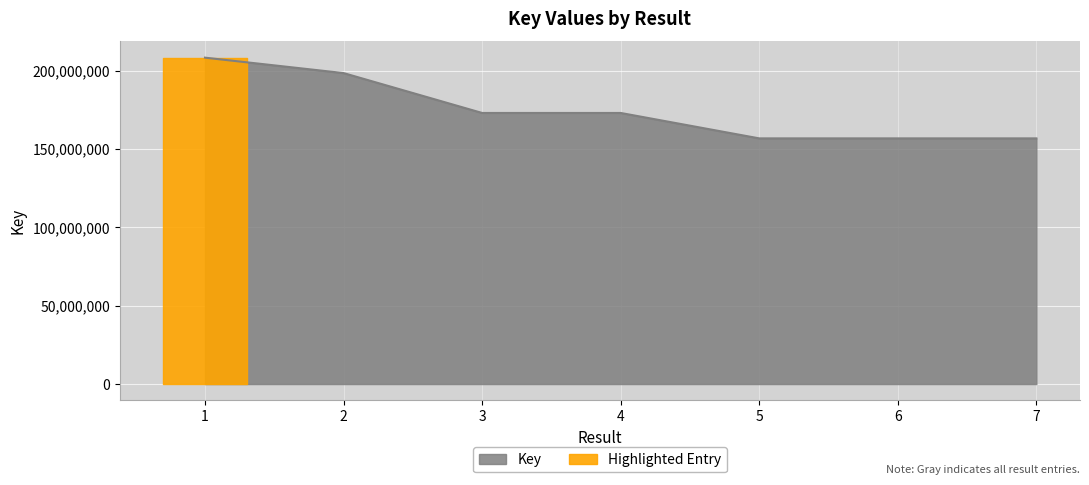

The value at 6 is 258638697. True or false?

False